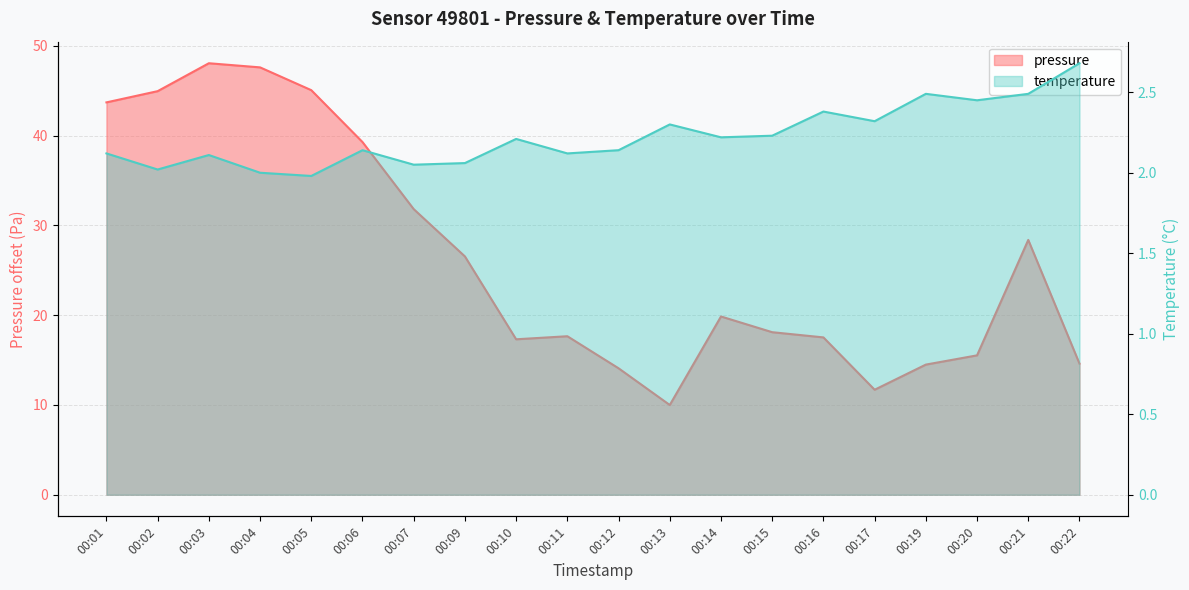

What is the difference between the maximum and minimum values in the temperature series?

0.7